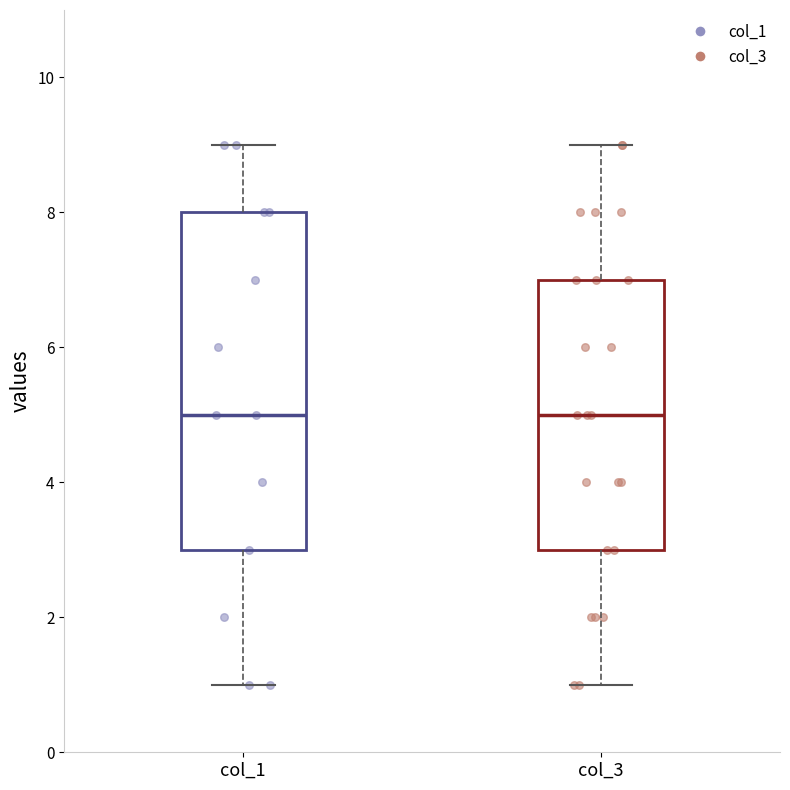

Where does the lower whisker of the box for col_1 end on the y-axis? The values are not printed on the chart, so give them approximately, as read against the axis.

1